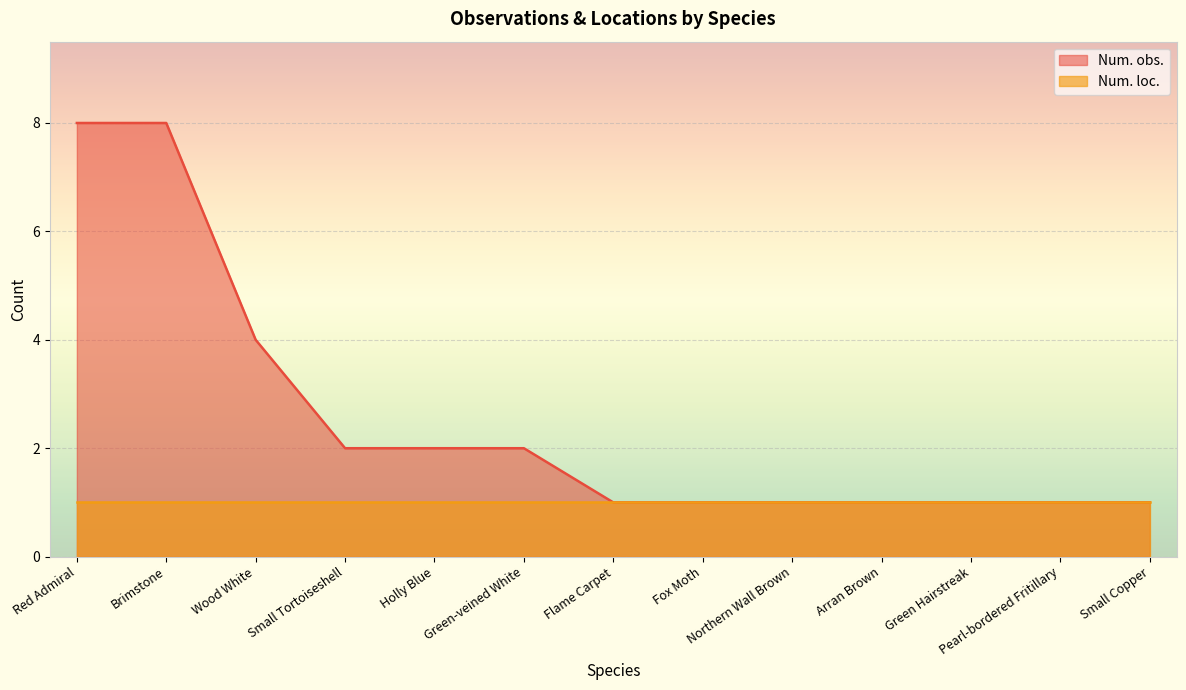

What is the change in value from Green-veined White to Green Hairstreak?

-1